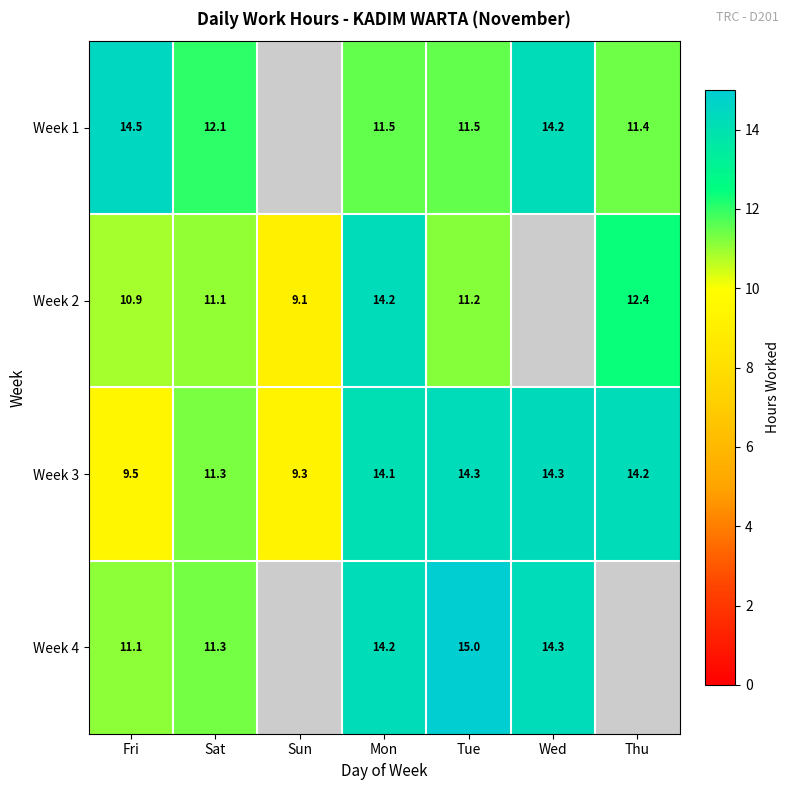

Is it true that Week 3 equals 1.9 at Sun?

False